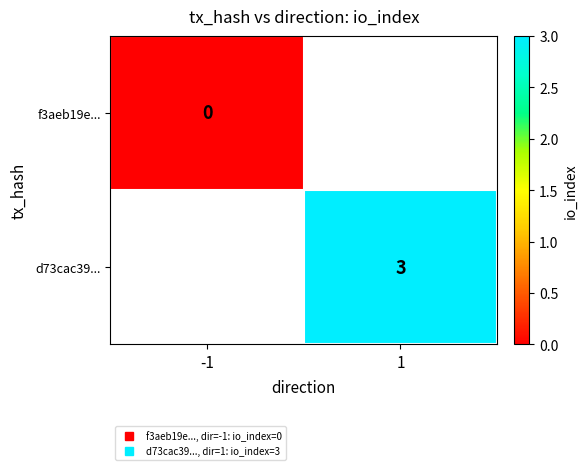

Rank the series by their maximum value, from lowest to highest.

f3aeb19e..., d73cac39...